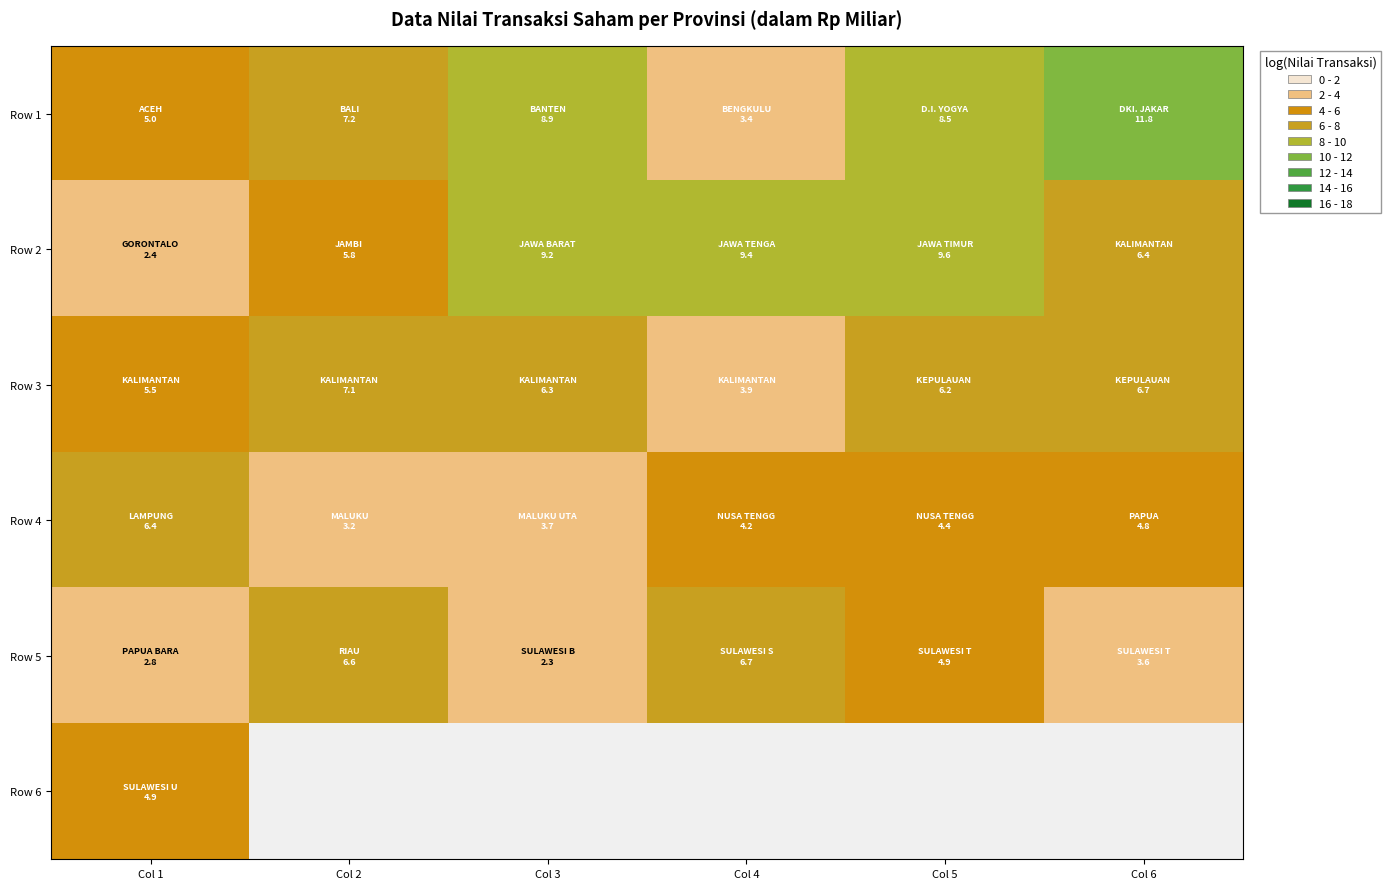

Which label corresponds to the largest value in the chart?

Col 6